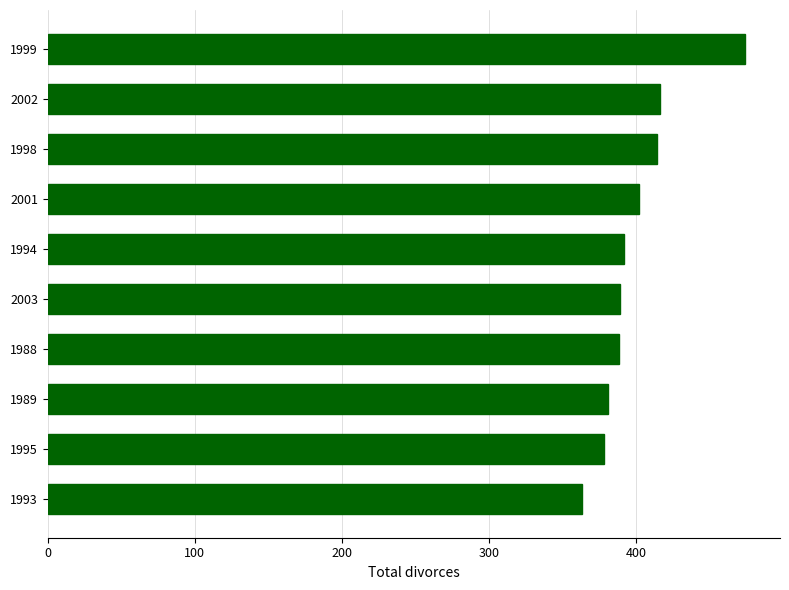

What is the label of the 4th bar from the bottom?

1988